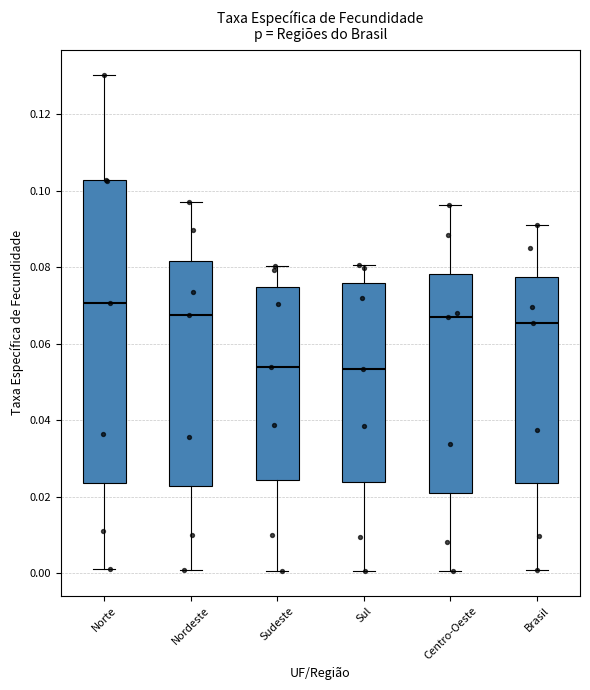

Which box is the tallest, from its lower edge to its upper edge?

Norte